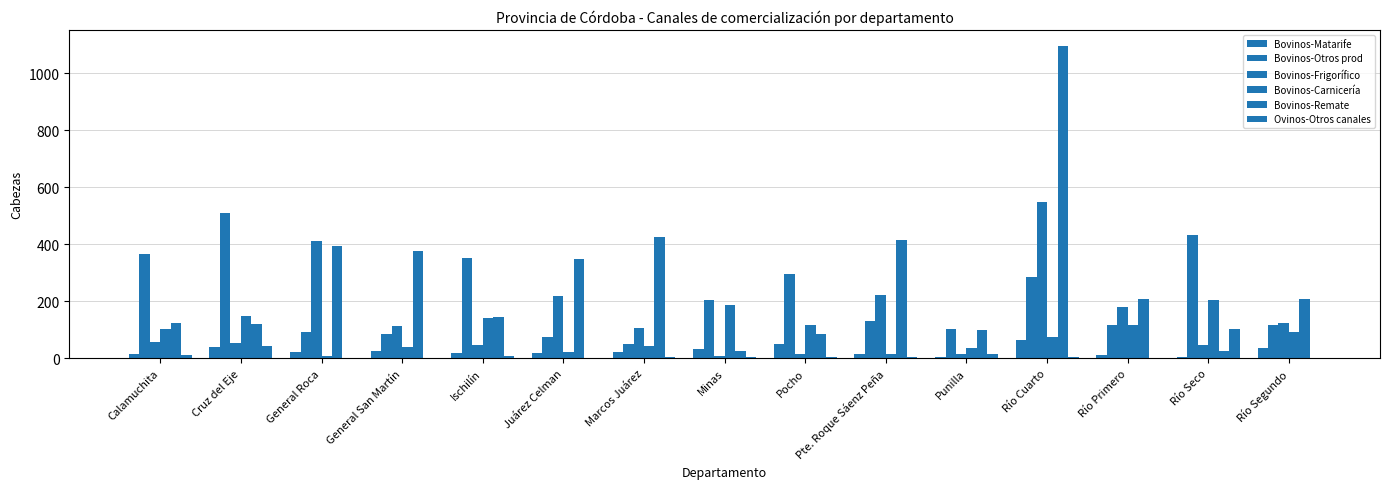

The Bovinos-Remate series shows 39 at Río Seco. True or false?

False